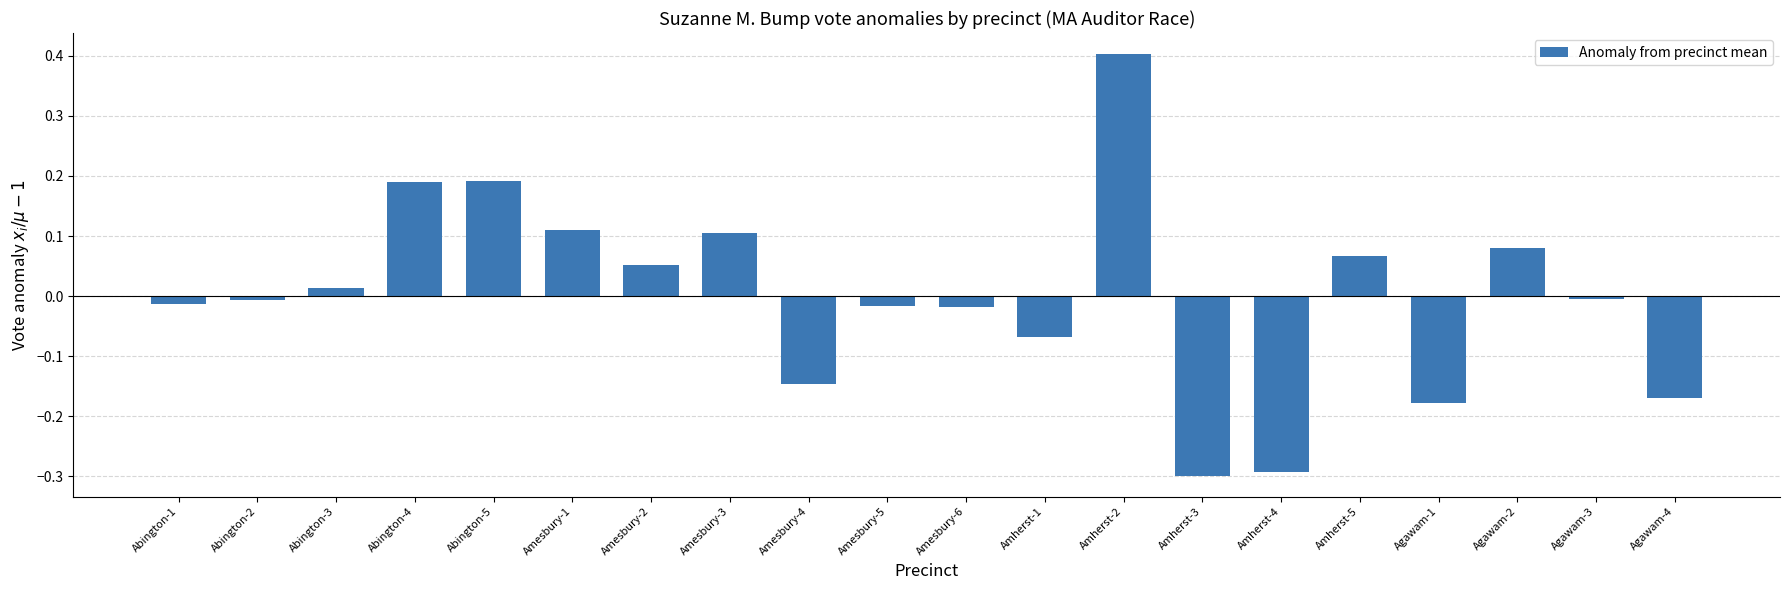

What position from the right is Agawam-2?

3